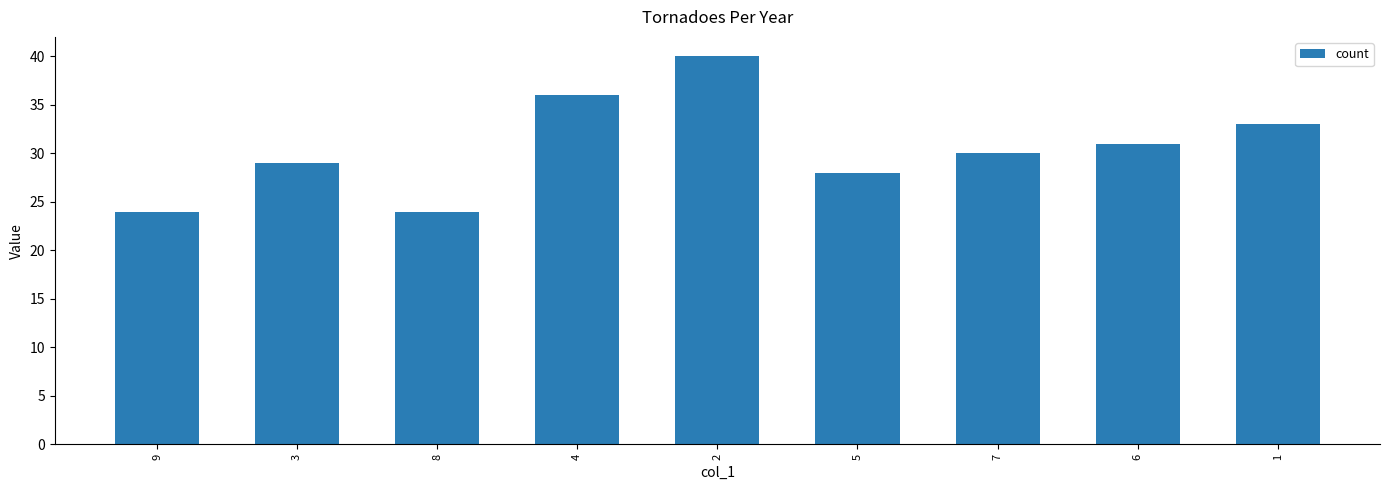

Which label corresponds to the largest value in the chart?

2